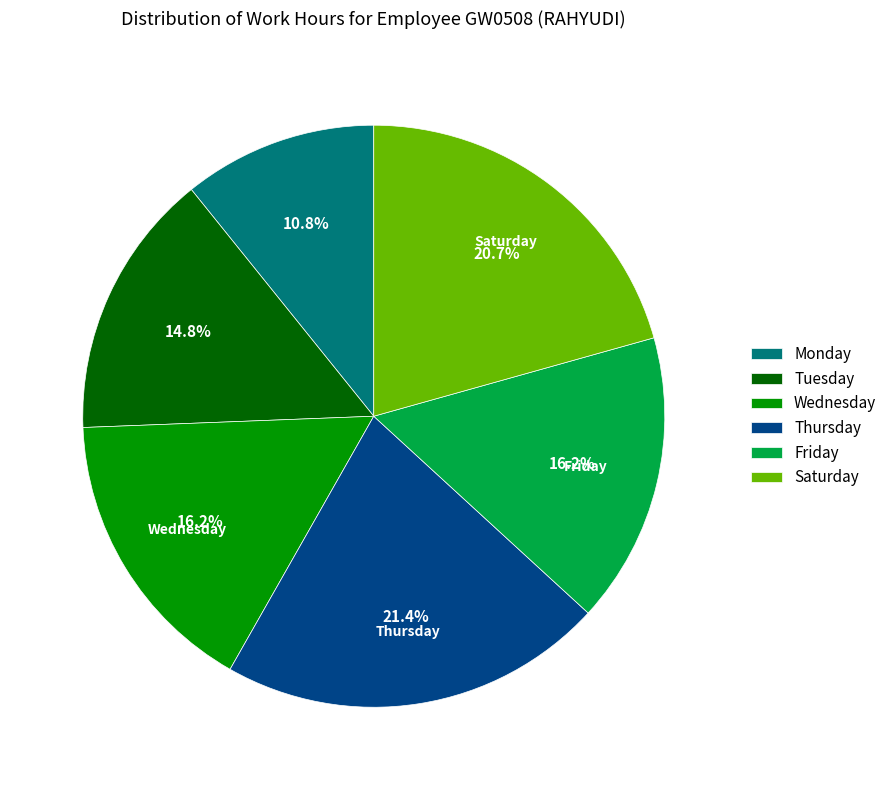

Which slice is the largest?

Thursday